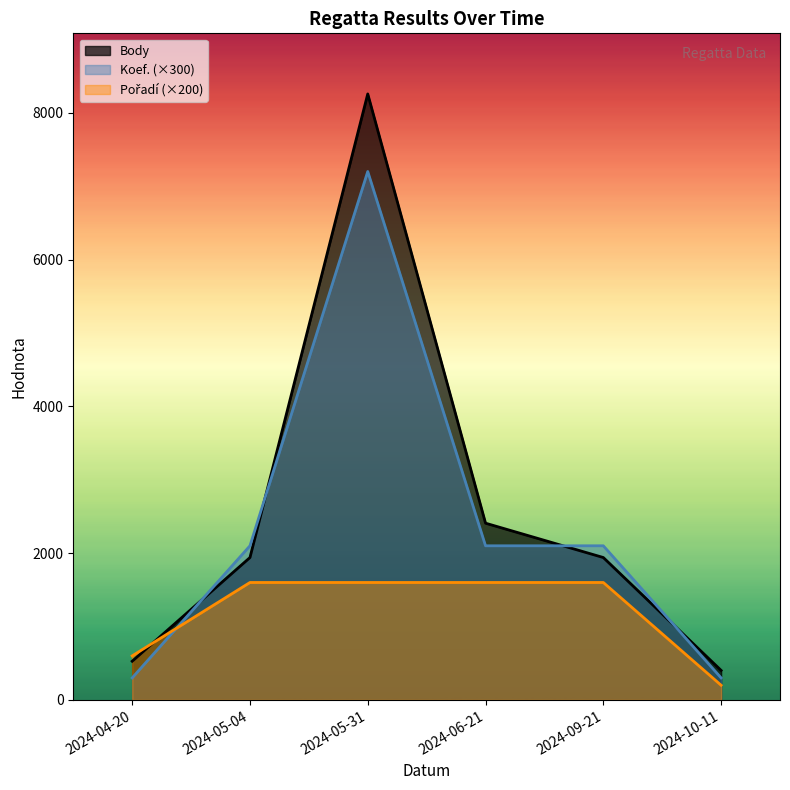

Is it true that Body equals 402 at 2024-10-11?

True